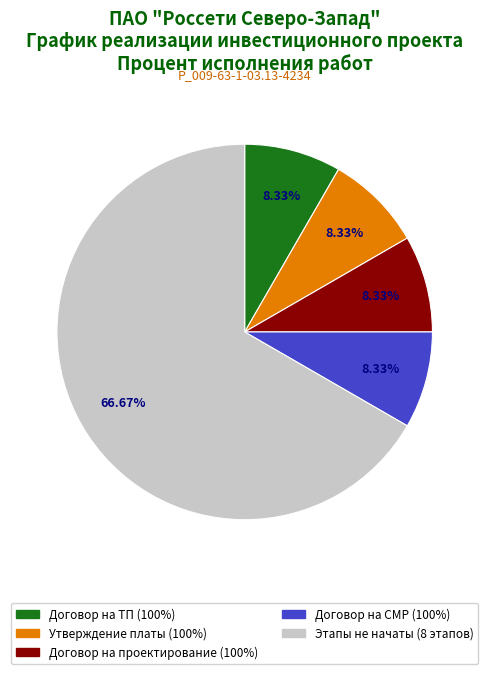

Is there any slice that represents more than half of the pie?

Yes